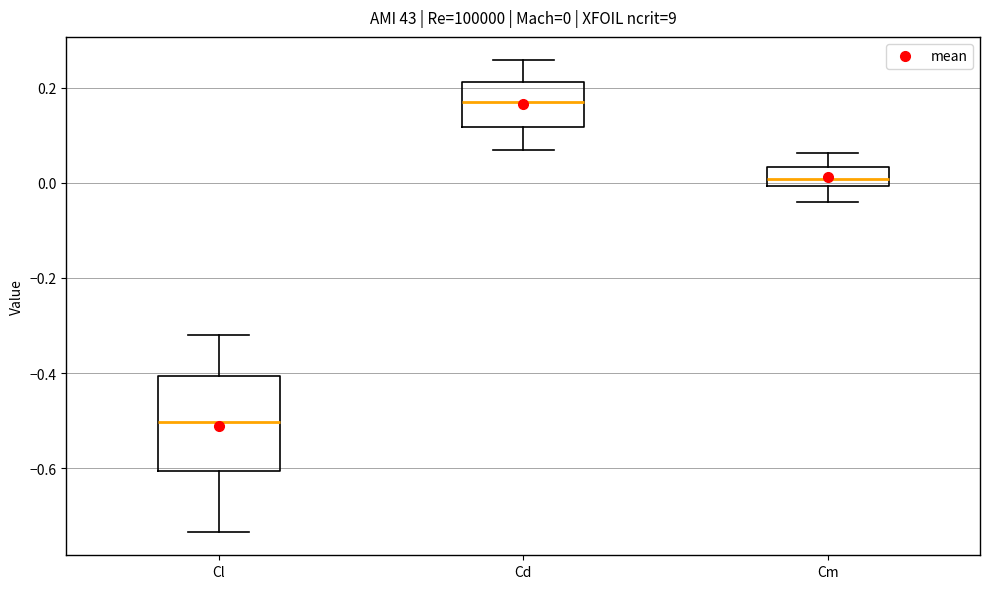

Which box is the tallest, from its lower edge to its upper edge?

Cl